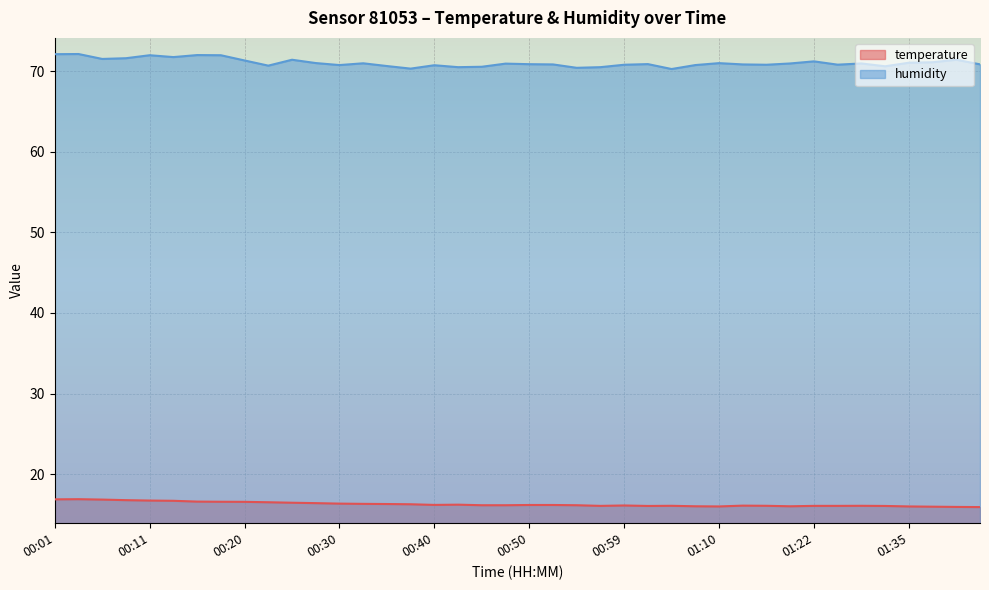

Count the number of categories in the chart.

40